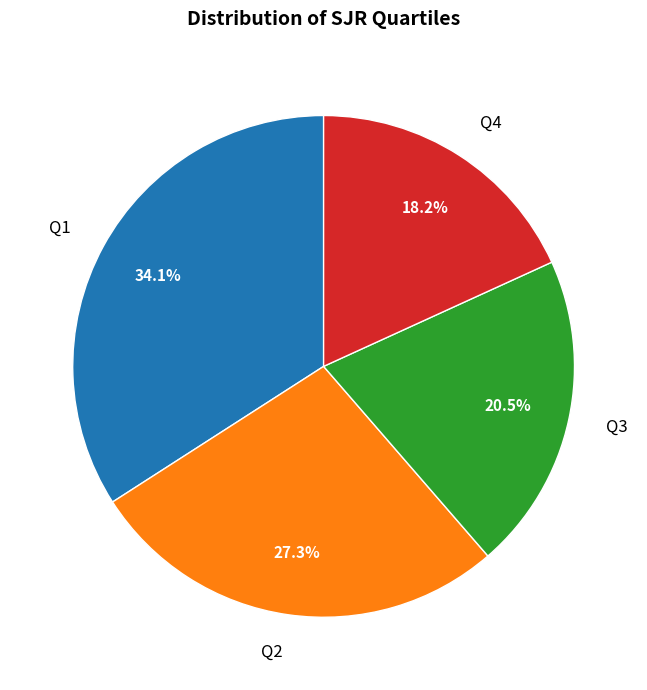

Between Q2 and Q4, which is larger?

Q2